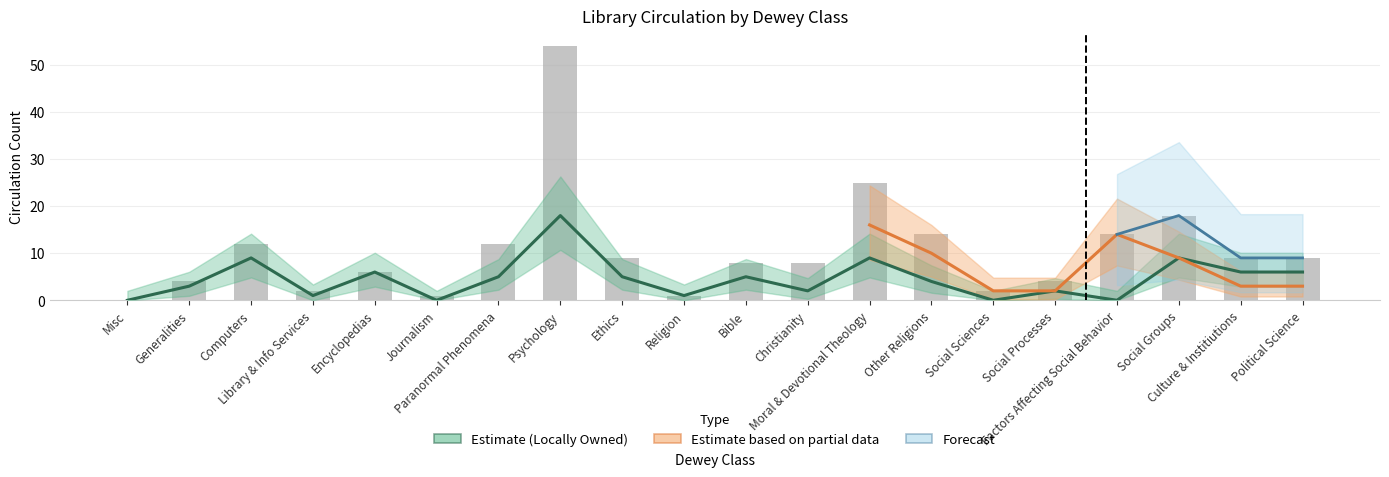

What is the total value across all series at Psychology?

72